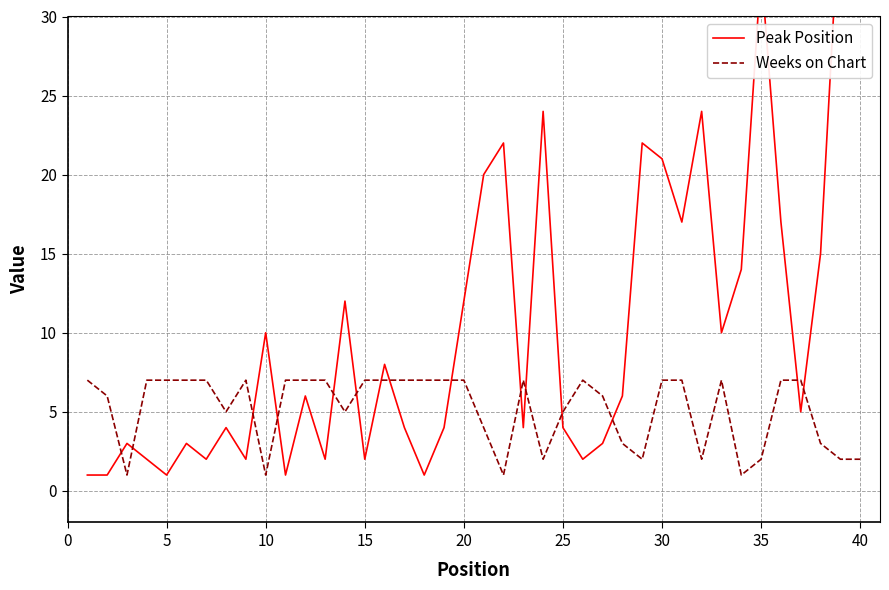

Is it true that Weeks on Chart equals 2 at 40?

True